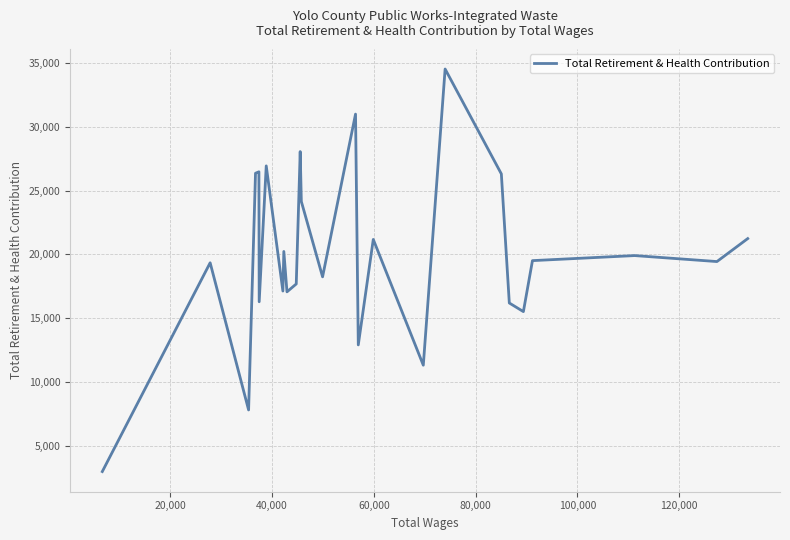

How many categories are shown in the chart?

26